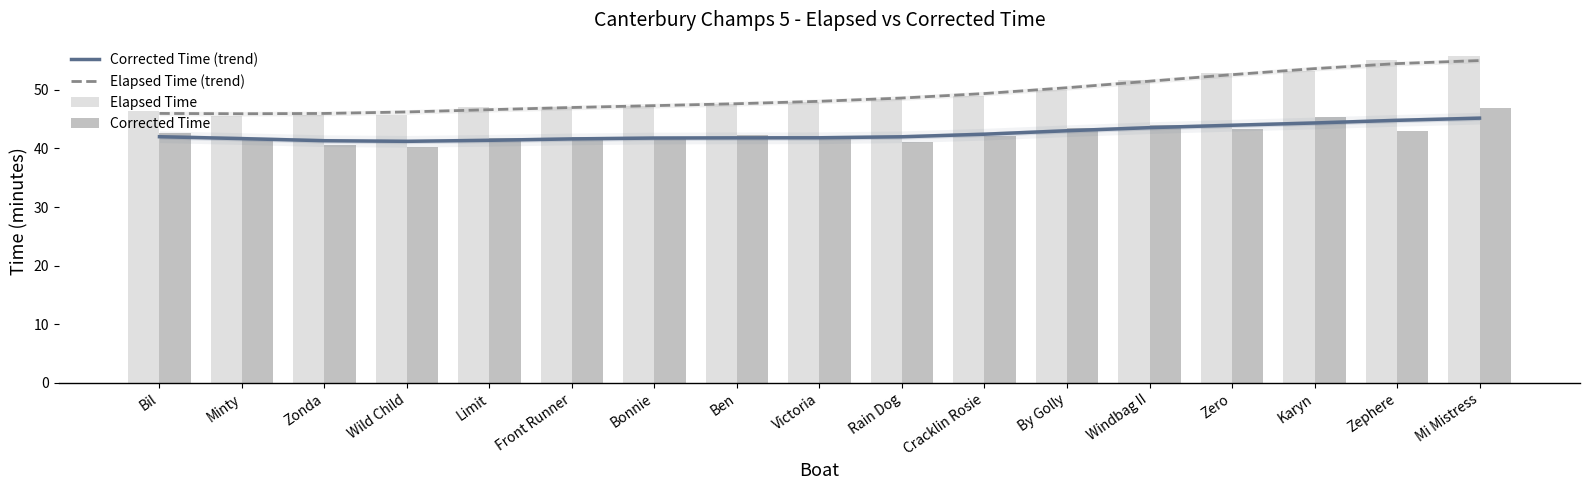

At Minty, list the series in order from largest to smallest.

Elapsed Time (trend), Elapsed Time, Corrected Time, Corrected Time (trend)